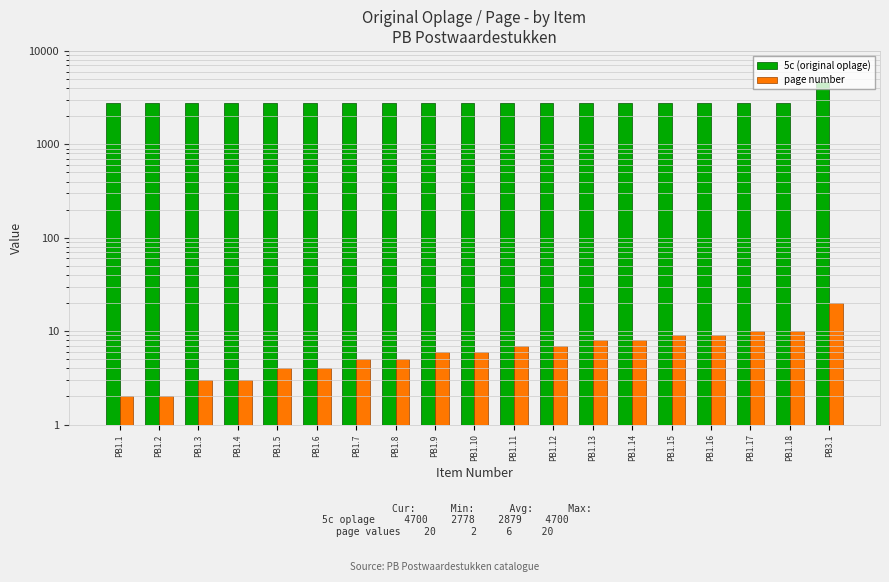

Reading left to right, what are all the values shown in this chart?

5c (original oplage): PB1.1=2778	PB1.2=2778	PB1.3=2778	PB1.4=2778	PB1.5=2778	PB1.6=2778	PB1.7=2778	PB1.8=2778	PB1.9=2778	PB1.10=2778	PB1.11=2778	PB1.12=2778	PB1.13=2778	PB1.14=2778	PB1.15=2778	PB1.16=2778	PB1.17=2778	PB1.18=2778	PB3.1=4700
page number: PB1.1=2	PB1.2=2	PB1.3=3	PB1.4=3	PB1.5=4	PB1.6=4	PB1.7=5	PB1.8=5	PB1.9=6	PB1.10=6	PB1.11=7	PB1.12=7	PB1.13=8	PB1.14=8	PB1.15=9	PB1.16=9	PB1.17=10	PB1.18=10	PB3.1=20